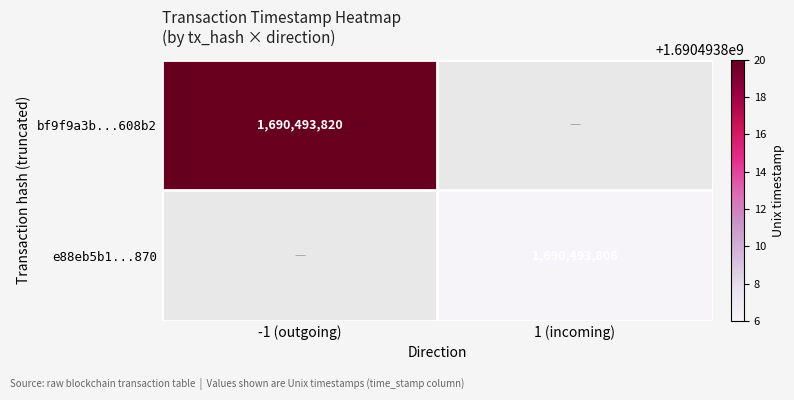

True or false: e88eb5b1...870 has a value of 1169441220 at 1 (incoming).

False